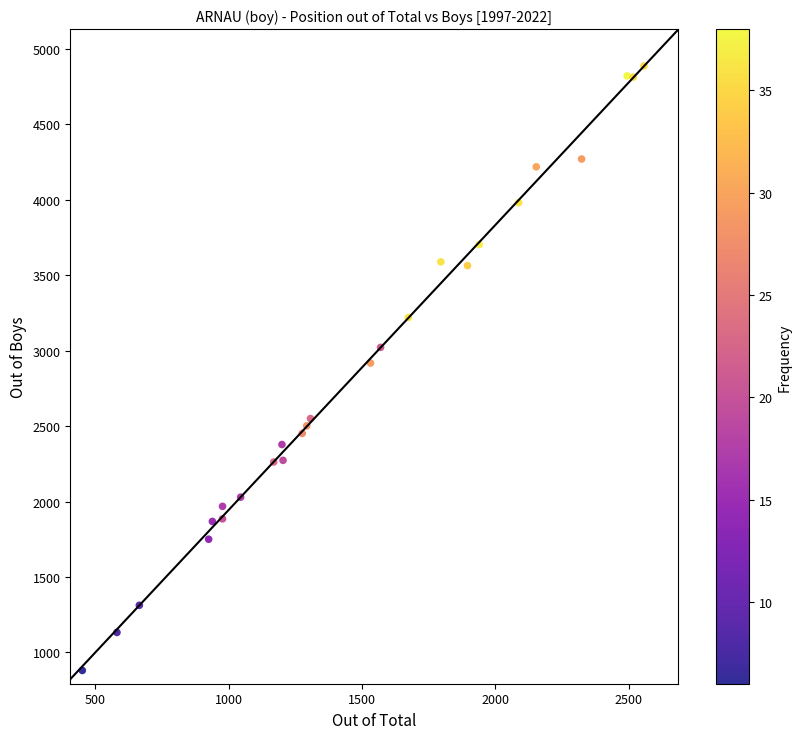

What is the range of X values (max minus min)?

2107